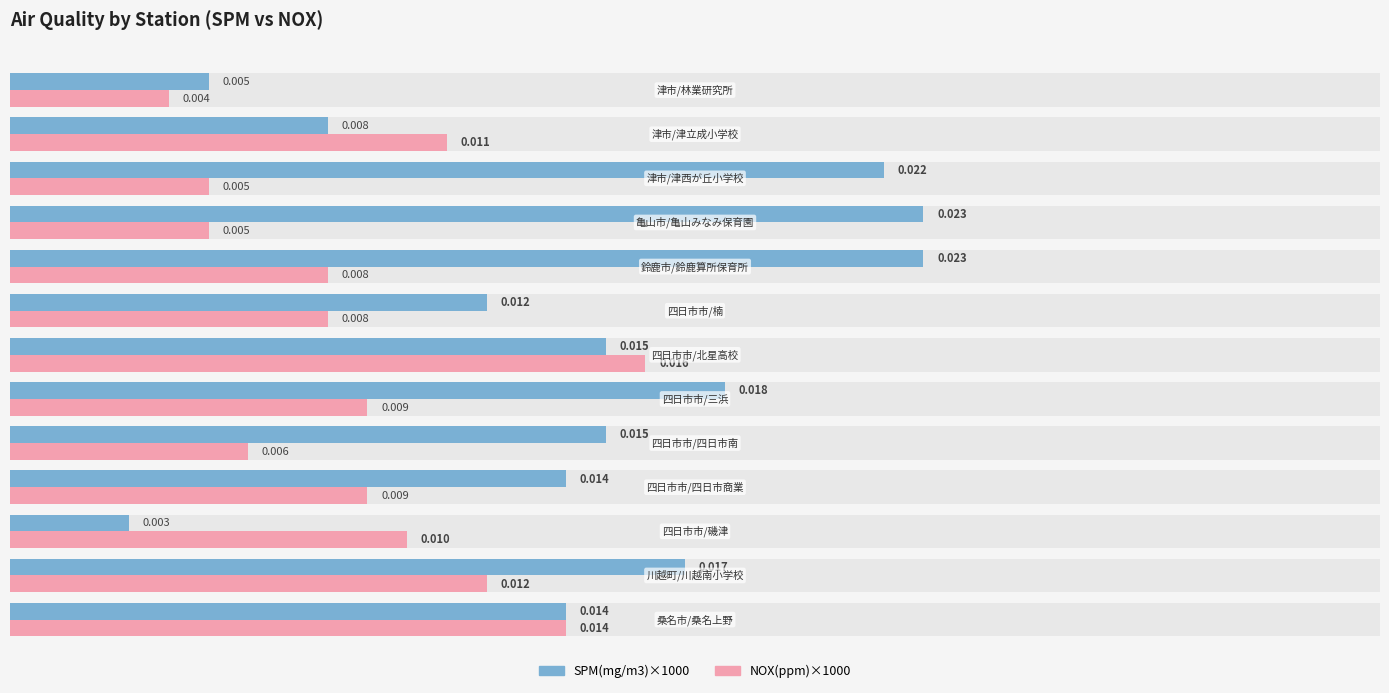

What is the lowest value of the NOX(ppm)×1000 series?

4